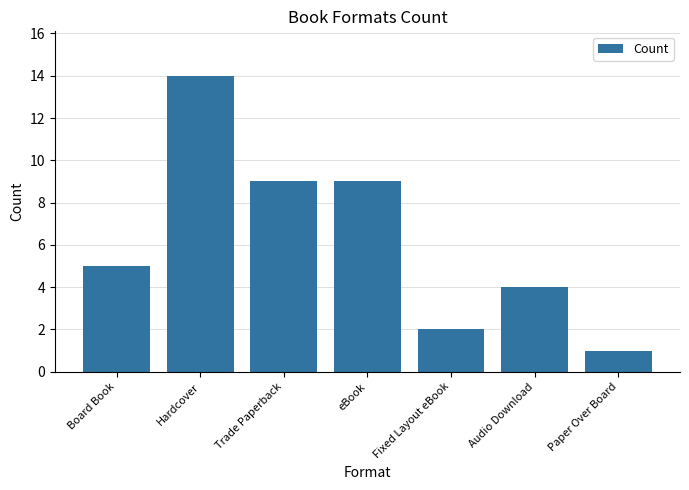

Approximately how many times larger is the value at Paper Over Board compared to Fixed Layout eBook?

0.5